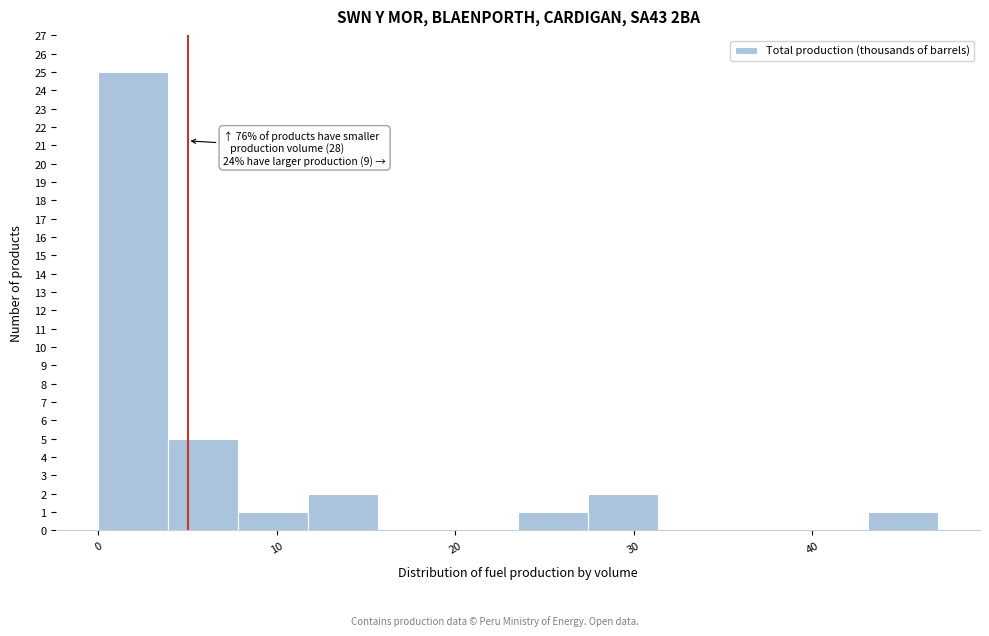

Read against the x-axis, roughly where is the centre of the tallest bar?

2